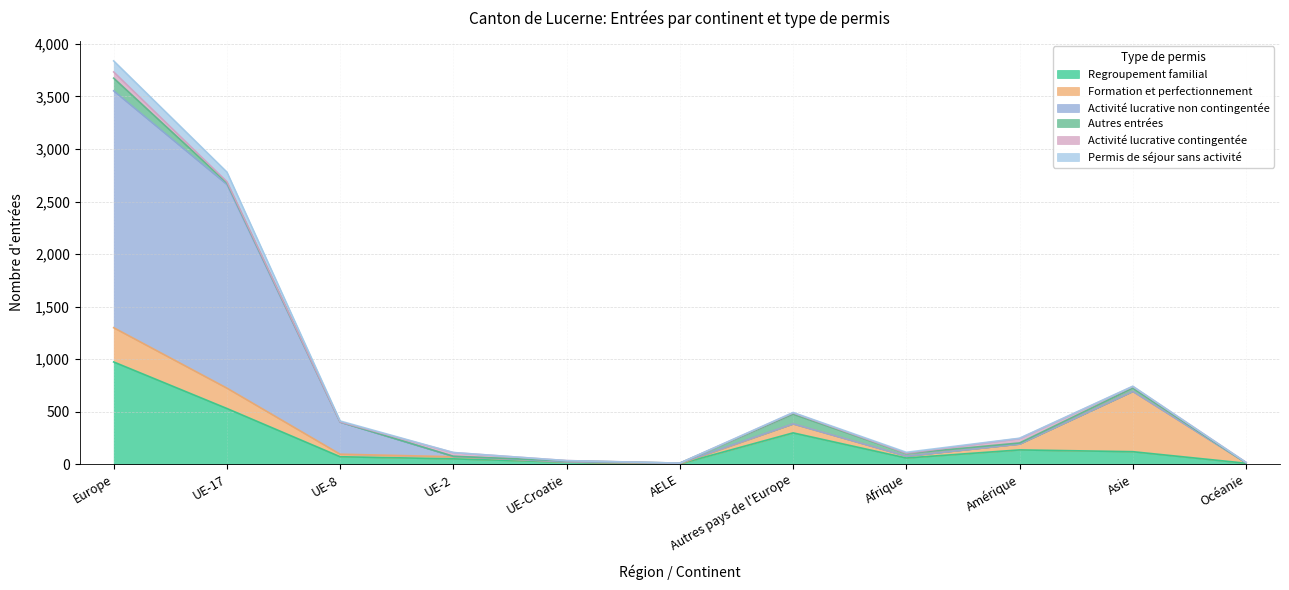

What is the highest value of the Regroupement familial series?

973